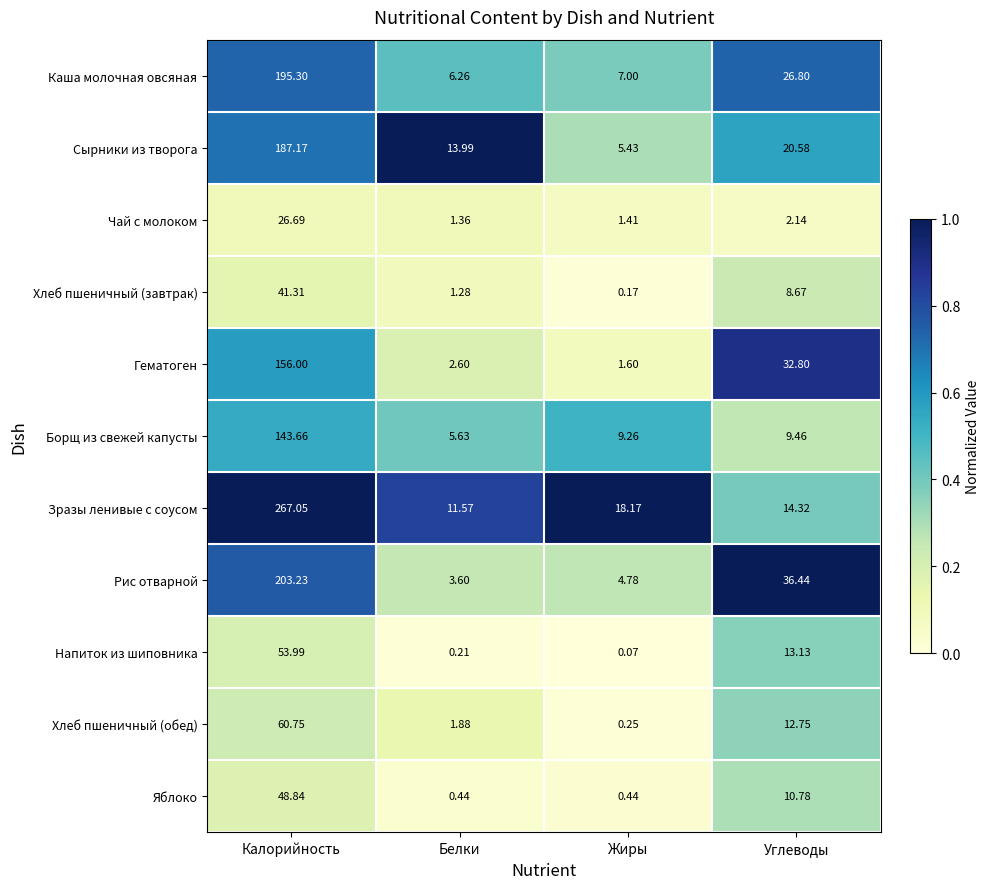

Which series changed the most between Белки and Углеводы?

Рис отварной